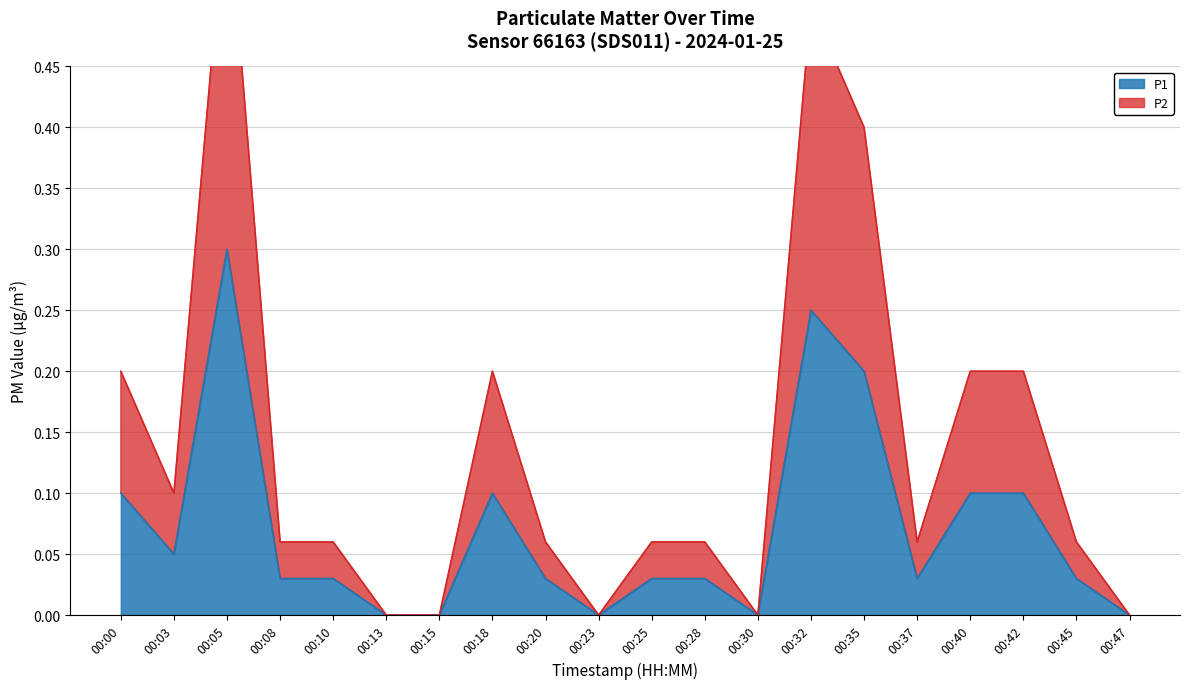

What is the approximate value of P2 at 00:00?

0.2